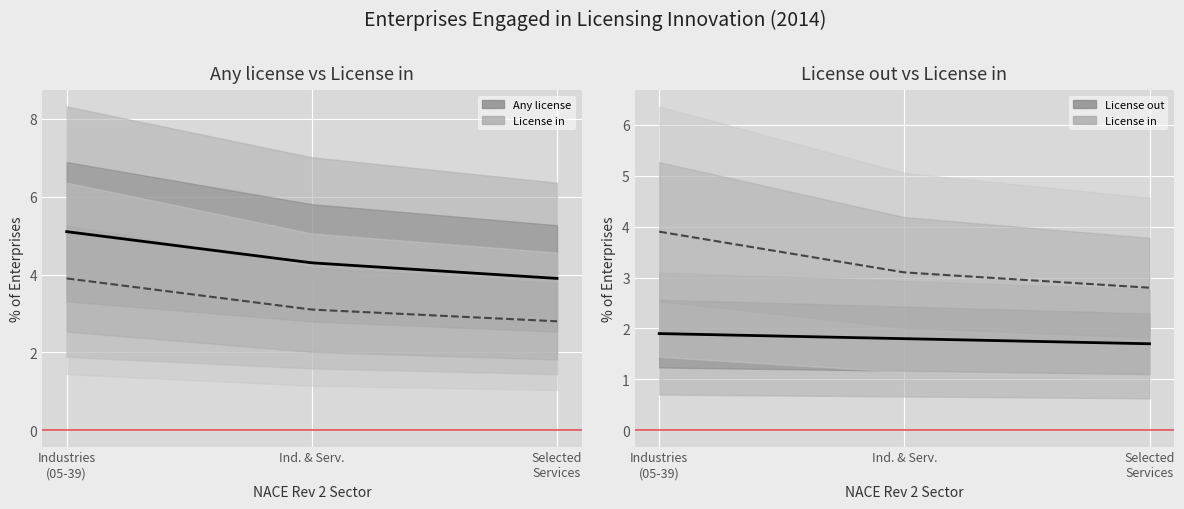

What is the difference between the maximum and minimum values in the Any license series?

1.2